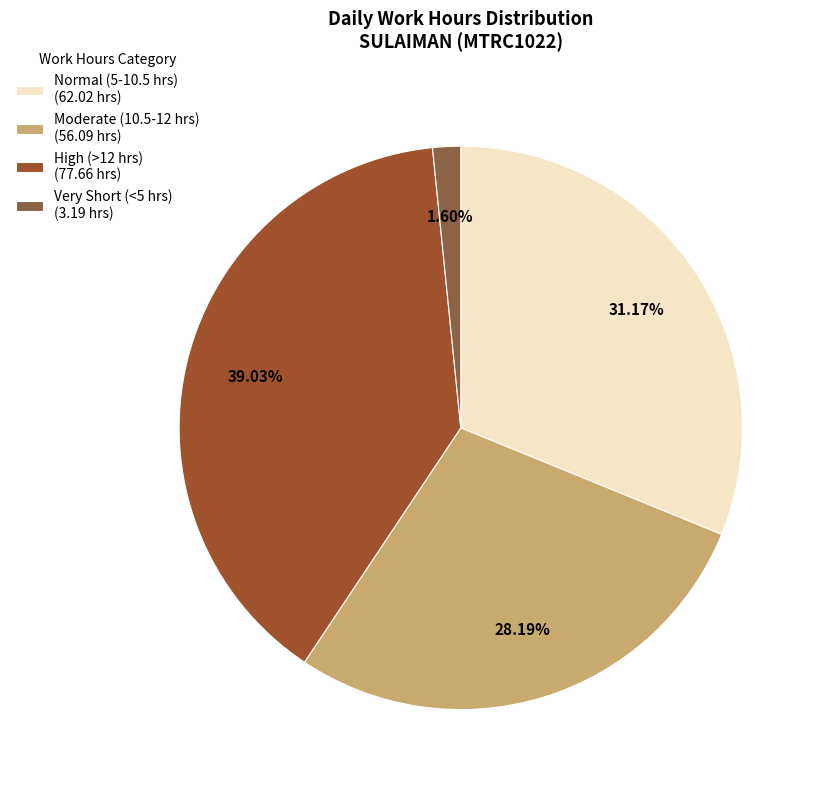

How many segments does this pie chart have?

4